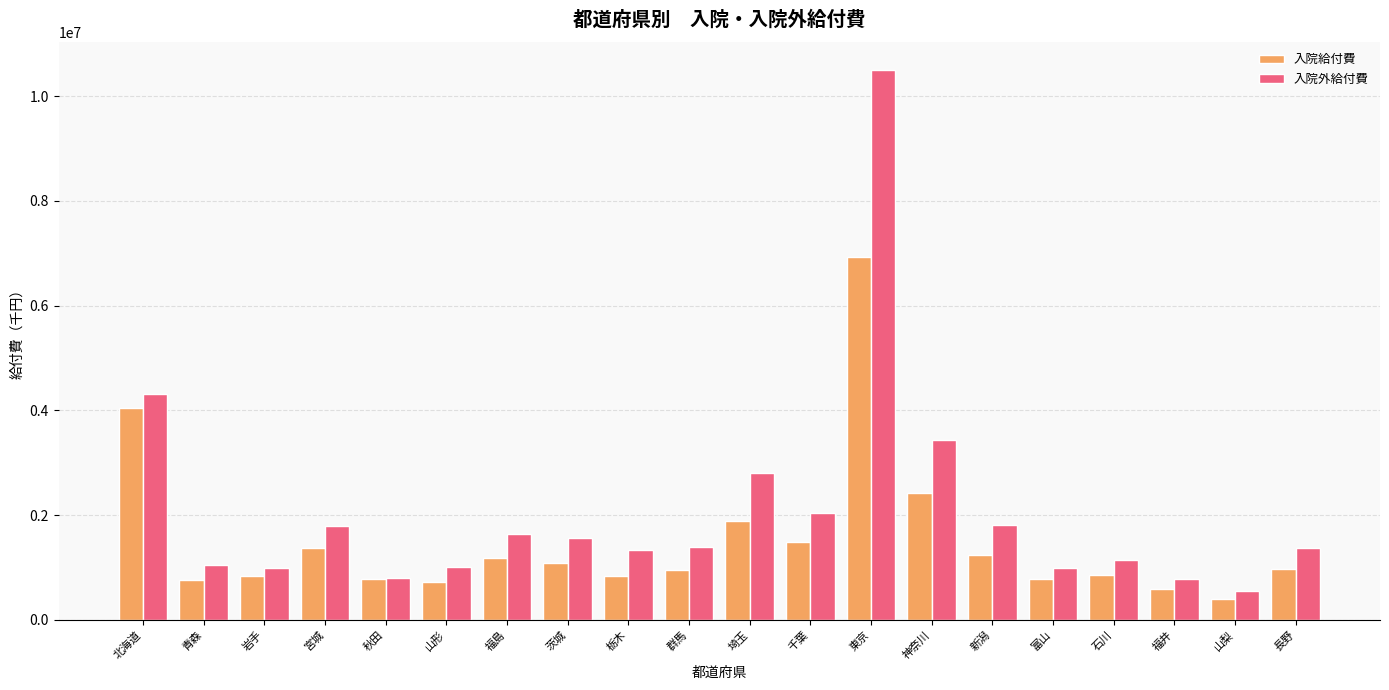

Which category has the lowest value in the 入院給付費 series?

山梨